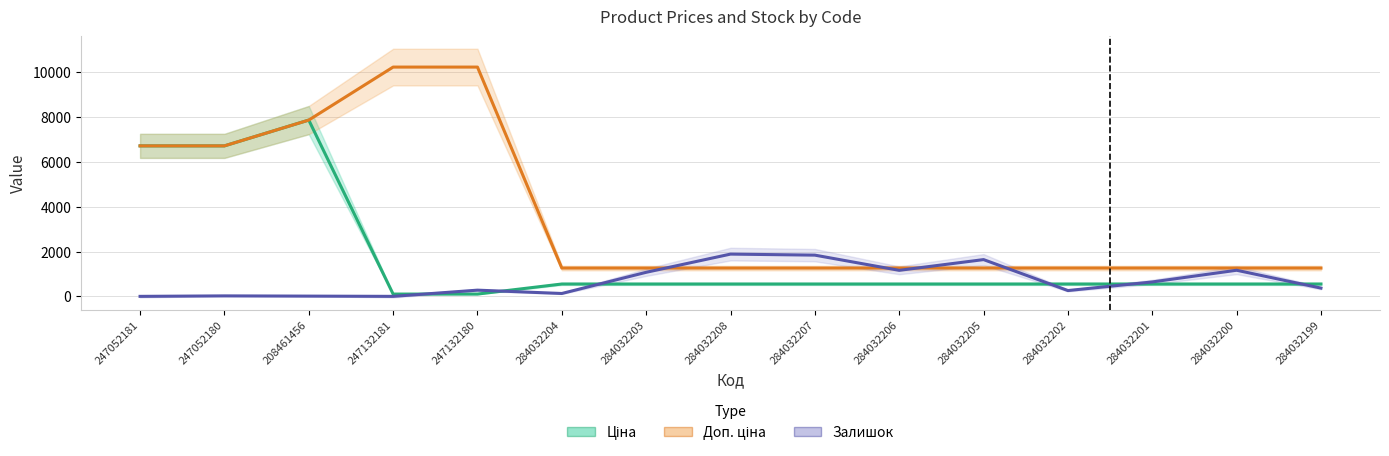

Which label corresponds to the smallest value in the chart?

247052181